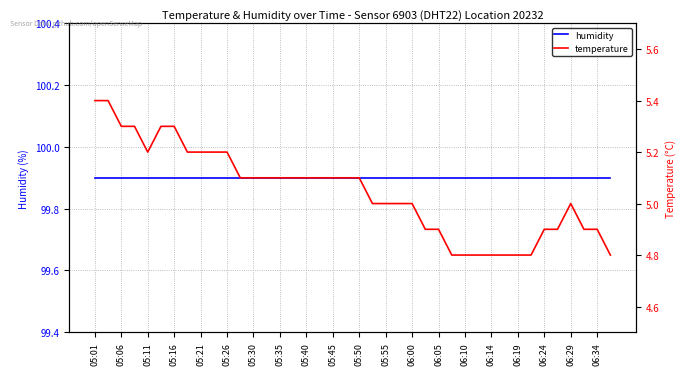

Rank the series by their maximum value, from highest to lowest.

humidity, temperature